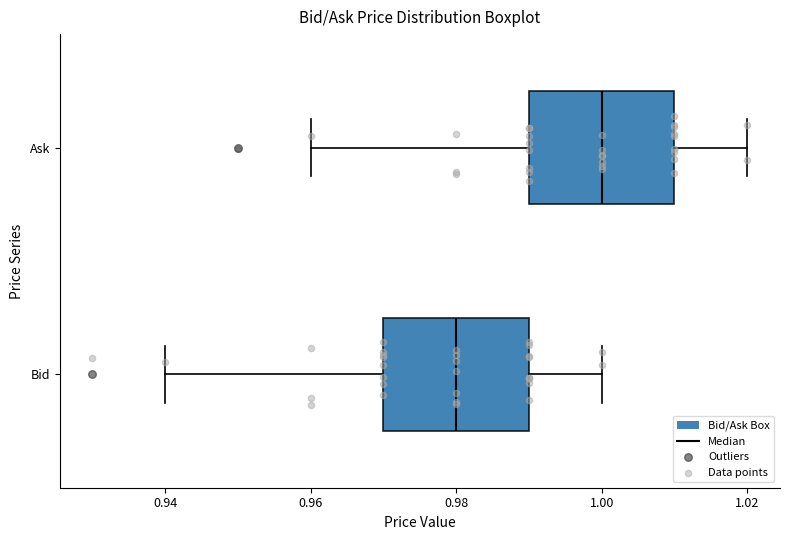

Which box has the furthest to the right median line?

Ask